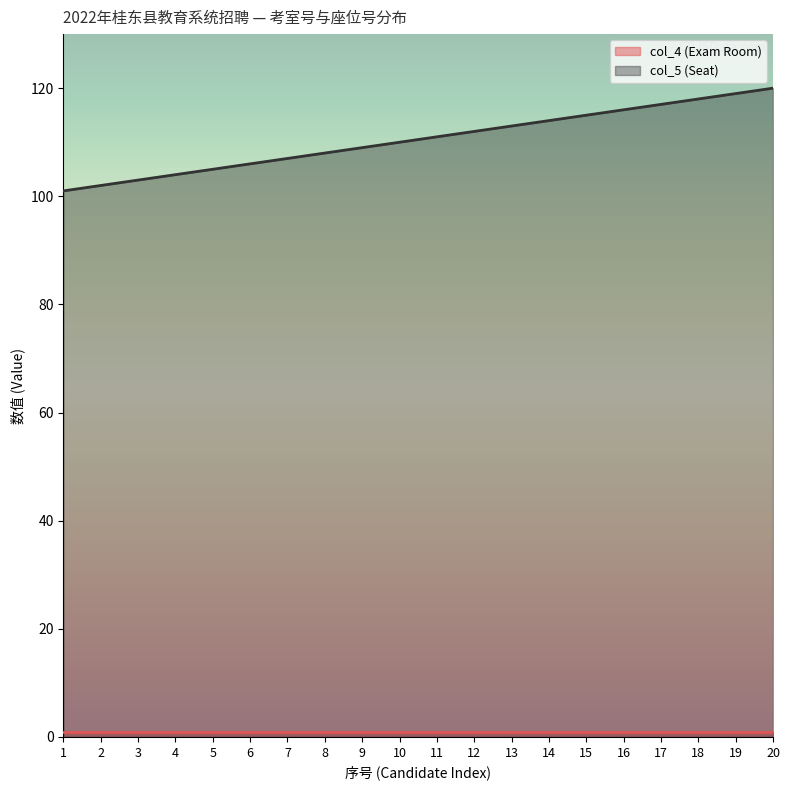

True or false: the data shows 23 at 14.

False